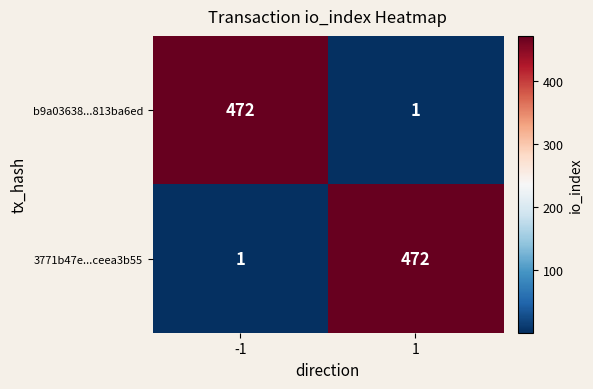

How many values in the b9a03638...813ba6ed series are below 472?

1